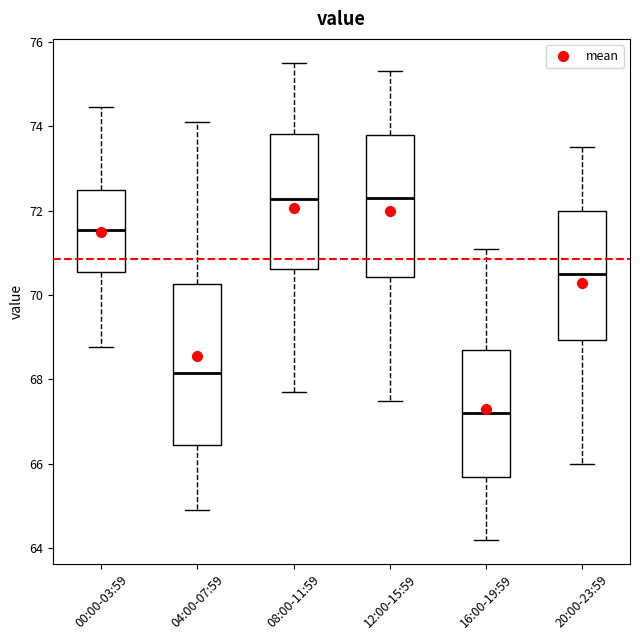

Reading left to right, transcribe this box plot: for each box, give where its median line is, the range the box spans, and where its two whiskers end, as read against the y-axis. The values are not printed on the chart, so give them approximately, as read against the axis.

00:00-03:59: median 71.6, box 70.6 to 72.4, whiskers 68.8 to 74.4
04:00-07:59: median 68.2, box 66.4 to 70.2, whiskers 65.0 to 74.2
08:00-11:59: median 72.2, box 70.6 to 73.8, whiskers 67.8 to 75.6
12:00-15:59: median 72.4, box 70.4 to 73.8, whiskers 67.6 to 75.4
16:00-19:59: median 67.2, box 65.8 to 68.8, whiskers 64.2 to 71.2
20:00-23:59: median 70.6, box 69.0 to 72.0, whiskers 66.0 to 73.6